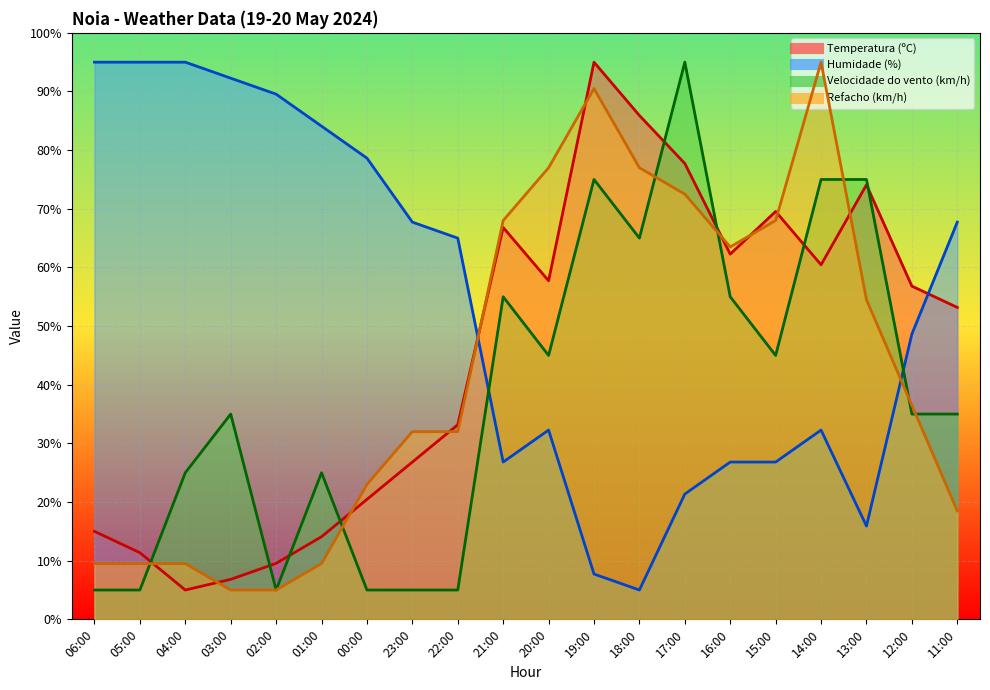

Which has a higher value, 14:00 or 04:00?

14:00